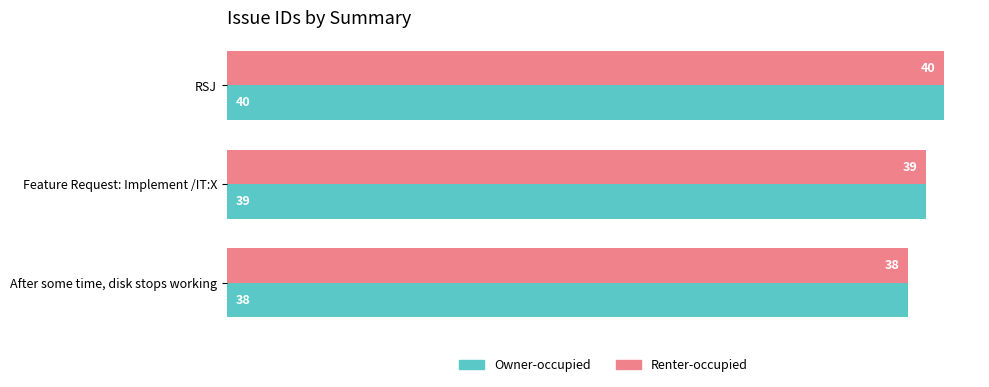

The value of Renter-occupied at Feature Request: Implement /IT:X is 39. True or false?

True